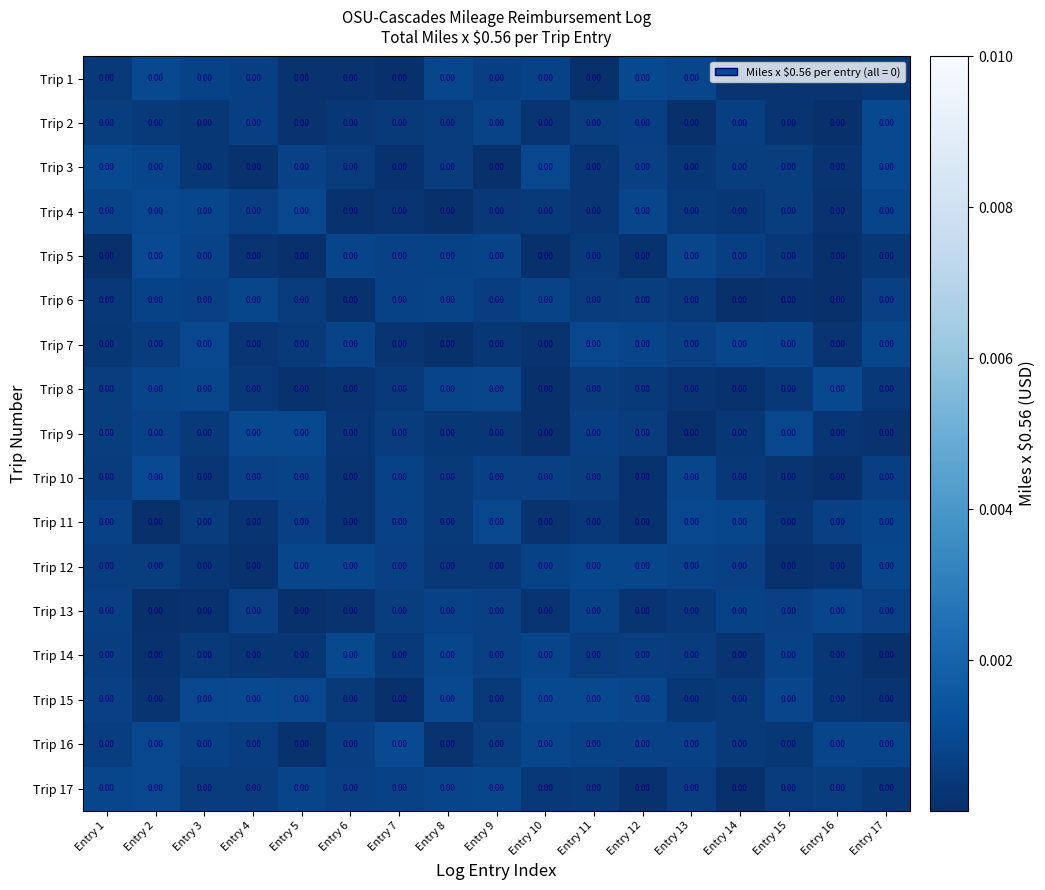

Reading left to right, transcribe all the data shown in this chart.

Trip 1: Entry 1=0.0	Entry 2=0.0	Entry 3=0.0	Entry 4=0.0	Entry 5=0.0	Entry 6=0.0	Entry 7=0.0	Entry 8=0.0	Entry 9=0.0	Entry 10=0.0	Entry 11=0.0	Entry 12=0.0	Entry 13=0.0	Entry 14=0.0	Entry 15=0.0	Entry 16=0.0	Entry 17=0.0
Trip 2: Entry 1=0.0	Entry 2=0.0	Entry 3=0.0	Entry 4=0.0	Entry 5=0.0	Entry 6=0.0	Entry 7=0.0	Entry 8=0.0	Entry 9=0.0	Entry 10=0.0	Entry 11=0.0	Entry 12=0.0	Entry 13=0.0	Entry 14=0.0	Entry 15=0.0	Entry 16=0.0	Entry 17=0.0
Trip 3: Entry 1=0.0	Entry 2=0.0	Entry 3=0.0	Entry 4=0.0	Entry 5=0.0	Entry 6=0.0	Entry 7=0.0	Entry 8=0.0	Entry 9=0.0	Entry 10=0.0	Entry 11=0.0	Entry 12=0.0	Entry 13=0.0	Entry 14=0.0	Entry 15=0.0	Entry 16=0.0	Entry 17=0.0
Trip 4: Entry 1=0.0	Entry 2=0.0	Entry 3=0.0	Entry 4=0.0	Entry 5=0.0	Entry 6=0.0	Entry 7=0.0	Entry 8=0.0	Entry 9=0.0	Entry 10=0.0	Entry 11=0.0	Entry 12=0.0	Entry 13=0.0	Entry 14=0.0	Entry 15=0.0	Entry 16=0.0	Entry 17=0.0
Trip 5: Entry 1=0.0	Entry 2=0.0	Entry 3=0.0	Entry 4=0.0	Entry 5=0.0	Entry 6=0.0	Entry 7=0.0	Entry 8=0.0	Entry 9=0.0	Entry 10=0.0	Entry 11=0.0	Entry 12=0.0	Entry 13=0.0	Entry 14=0.0	Entry 15=0.0	Entry 16=0.0	Entry 17=0.0
Trip 6: Entry 1=0.0	Entry 2=0.0	Entry 3=0.0	Entry 4=0.0	Entry 5=0.0	Entry 6=0.0	Entry 7=0.0	Entry 8=0.0	Entry 9=0.0	Entry 10=0.0	Entry 11=0.0	Entry 12=0.0	Entry 13=0.0	Entry 14=0.0	Entry 15=0.0	Entry 16=0.0	Entry 17=0.0
Trip 7: Entry 1=0.0	Entry 2=0.0	Entry 3=0.0	Entry 4=0.0	Entry 5=0.0	Entry 6=0.0	Entry 7=0.0	Entry 8=0.0	Entry 9=0.0	Entry 10=0.0	Entry 11=0.0	Entry 12=0.0	Entry 13=0.0	Entry 14=0.0	Entry 15=0.0	Entry 16=0.0	Entry 17=0.0
Trip 8: Entry 1=0.0	Entry 2=0.0	Entry 3=0.0	Entry 4=0.0	Entry 5=0.0	Entry 6=0.0	Entry 7=0.0	Entry 8=0.0	Entry 9=0.0	Entry 10=0.0	Entry 11=0.0	Entry 12=0.0	Entry 13=0.0	Entry 14=0.0	Entry 15=0.0	Entry 16=0.0	Entry 17=0.0
Trip 9: Entry 1=0.0	Entry 2=0.0	Entry 3=0.0	Entry 4=0.0	Entry 5=0.0	Entry 6=0.0	Entry 7=0.0	Entry 8=0.0	Entry 9=0.0	Entry 10=0.0	Entry 11=0.0	Entry 12=0.0	Entry 13=0.0	Entry 14=0.0	Entry 15=0.0	Entry 16=0.0	Entry 17=0.0
Trip 10: Entry 1=0.0	Entry 2=0.0	Entry 3=0.0	Entry 4=0.0	Entry 5=0.0	Entry 6=0.0	Entry 7=0.0	Entry 8=0.0	Entry 9=0.0	Entry 10=0.0	Entry 11=0.0	Entry 12=0.0	Entry 13=0.0	Entry 14=0.0	Entry 15=0.0	Entry 16=0.0	Entry 17=0.0
Trip 11: Entry 1=0.0	Entry 2=0.0	Entry 3=0.0	Entry 4=0.0	Entry 5=0.0	Entry 6=0.0	Entry 7=0.0	Entry 8=0.0	Entry 9=0.0	Entry 10=0.0	Entry 11=0.0	Entry 12=0.0	Entry 13=0.0	Entry 14=0.0	Entry 15=0.0	Entry 16=0.0	Entry 17=0.0
Trip 12: Entry 1=0.0	Entry 2=0.0	Entry 3=0.0	Entry 4=0.0	Entry 5=0.0	Entry 6=0.0	Entry 7=0.0	Entry 8=0.0	Entry 9=0.0	Entry 10=0.0	Entry 11=0.0	Entry 12=0.0	Entry 13=0.0	Entry 14=0.0	Entry 15=0.0	Entry 16=0.0	Entry 17=0.0
Trip 13: Entry 1=0.0	Entry 2=0.0	Entry 3=0.0	Entry 4=0.0	Entry 5=0.0	Entry 6=0.0	Entry 7=0.0	Entry 8=0.0	Entry 9=0.0	Entry 10=0.0	Entry 11=0.0	Entry 12=0.0	Entry 13=0.0	Entry 14=0.0	Entry 15=0.0	Entry 16=0.0	Entry 17=0.0
Trip 14: Entry 1=0.0	Entry 2=0.0	Entry 3=0.0	Entry 4=0.0	Entry 5=0.0	Entry 6=0.0	Entry 7=0.0	Entry 8=0.0	Entry 9=0.0	Entry 10=0.0	Entry 11=0.0	Entry 12=0.0	Entry 13=0.0	Entry 14=0.0	Entry 15=0.0	Entry 16=0.0	Entry 17=0.0
Trip 15: Entry 1=0.0	Entry 2=0.0	Entry 3=0.0	Entry 4=0.0	Entry 5=0.0	Entry 6=0.0	Entry 7=0.0	Entry 8=0.0	Entry 9=0.0	Entry 10=0.0	Entry 11=0.0	Entry 12=0.0	Entry 13=0.0	Entry 14=0.0	Entry 15=0.0	Entry 16=0.0	Entry 17=0.0
Trip 16: Entry 1=0.0	Entry 2=0.0	Entry 3=0.0	Entry 4=0.0	Entry 5=0.0	Entry 6=0.0	Entry 7=0.0	Entry 8=0.0	Entry 9=0.0	Entry 10=0.0	Entry 11=0.0	Entry 12=0.0	Entry 13=0.0	Entry 14=0.0	Entry 15=0.0	Entry 16=0.0	Entry 17=0.0
Trip 17: Entry 1=0.0	Entry 2=0.0	Entry 3=0.0	Entry 4=0.0	Entry 5=0.0	Entry 6=0.0	Entry 7=0.0	Entry 8=0.0	Entry 9=0.0	Entry 10=0.0	Entry 11=0.0	Entry 12=0.0	Entry 13=0.0	Entry 14=0.0	Entry 15=0.0	Entry 16=0.0	Entry 17=0.0